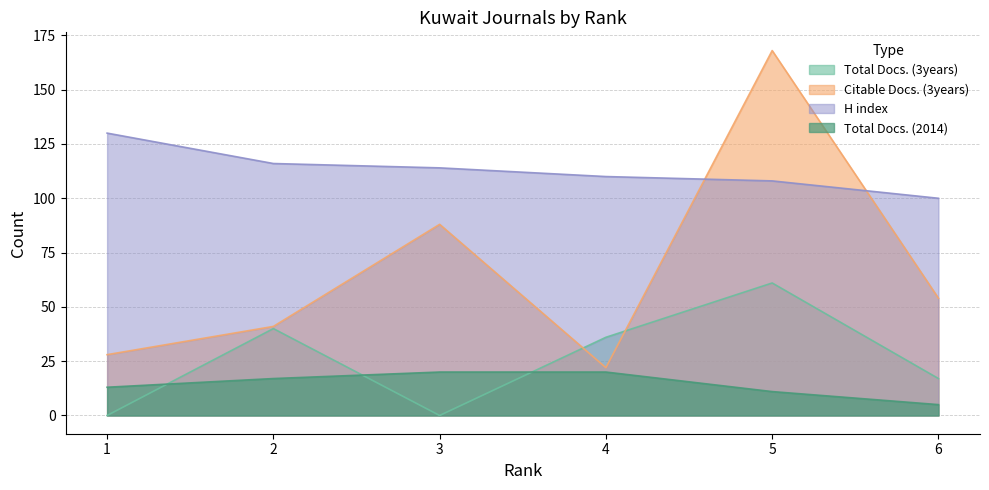

Is it true that Total Docs. (2014) equals 13 at 1?

True